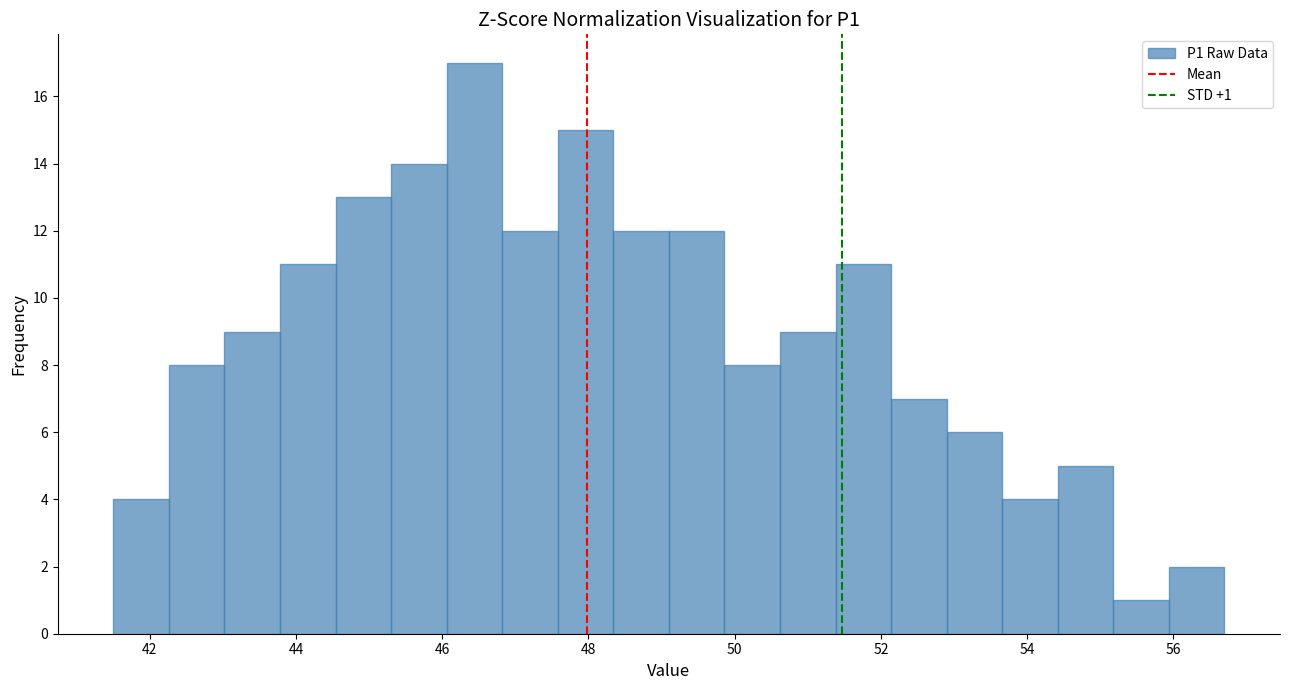

Read against the x-axis, roughly where is the centre of the tallest bar?

46.4